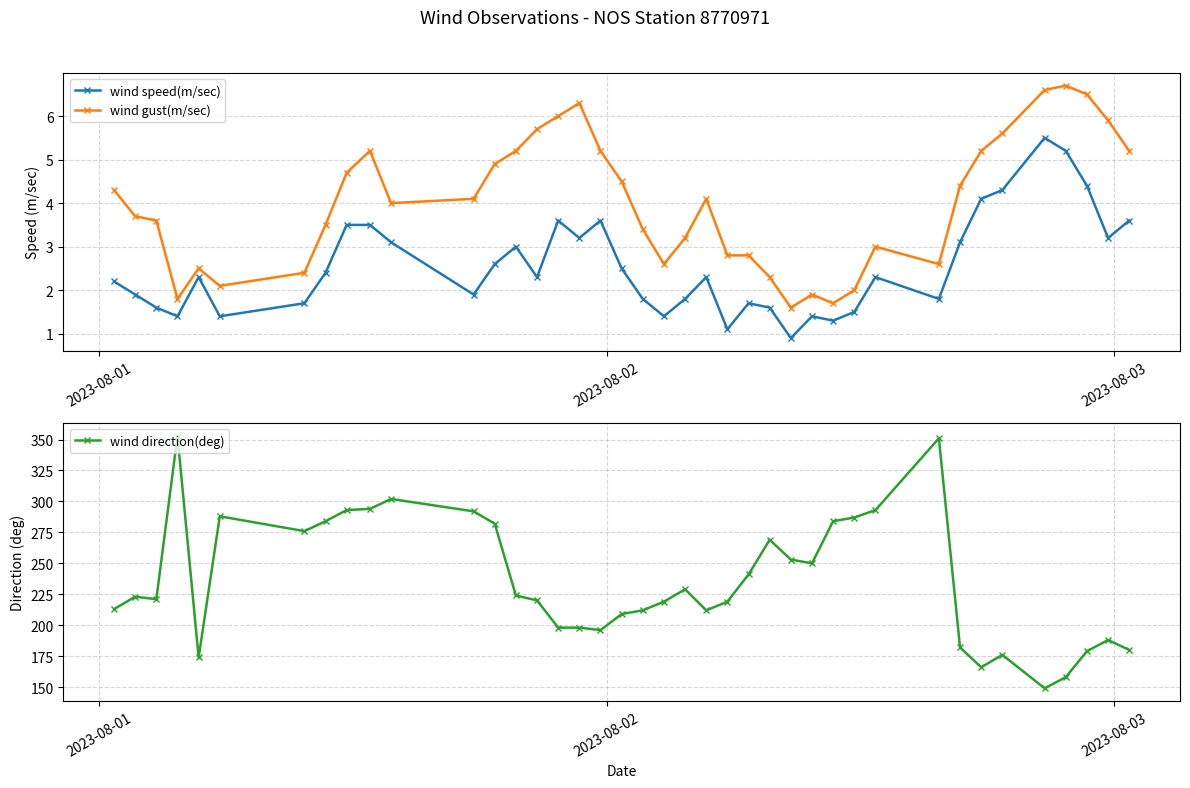

How many interior local valleys does the wind speed(m/sec) series have?

11